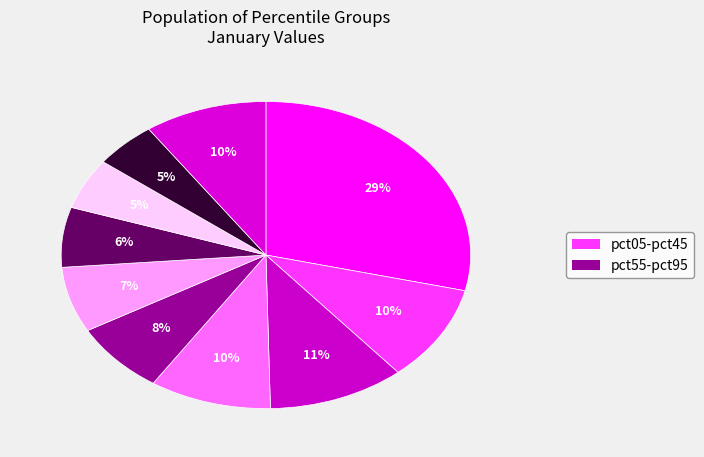

How many slices are in this pie chart?

10